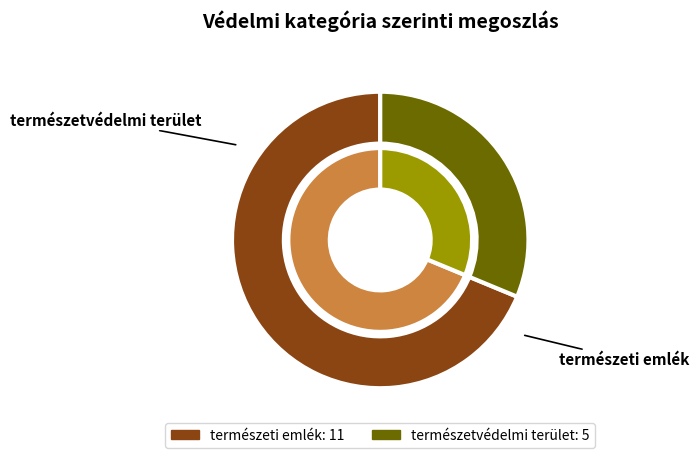

Which slice is the largest?

természeti emlék